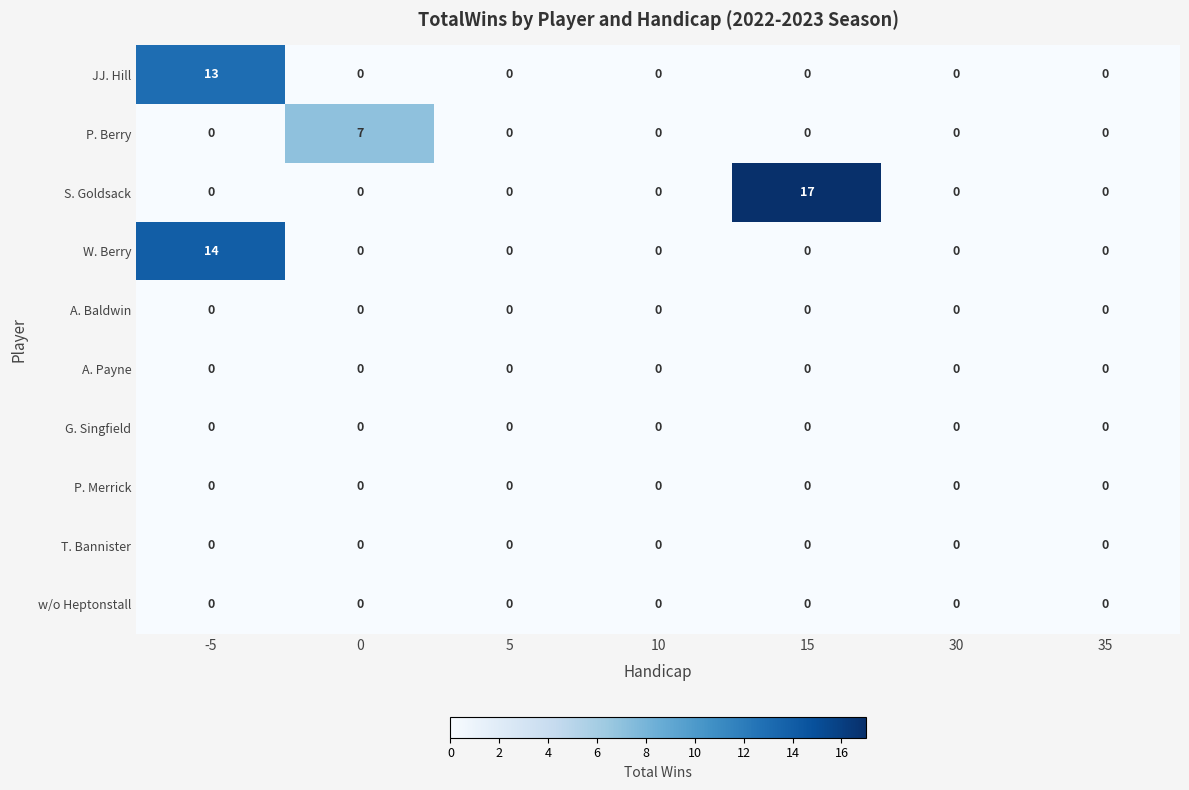

Between 5 and 15, which series saw the biggest shift?

S. Goldsack